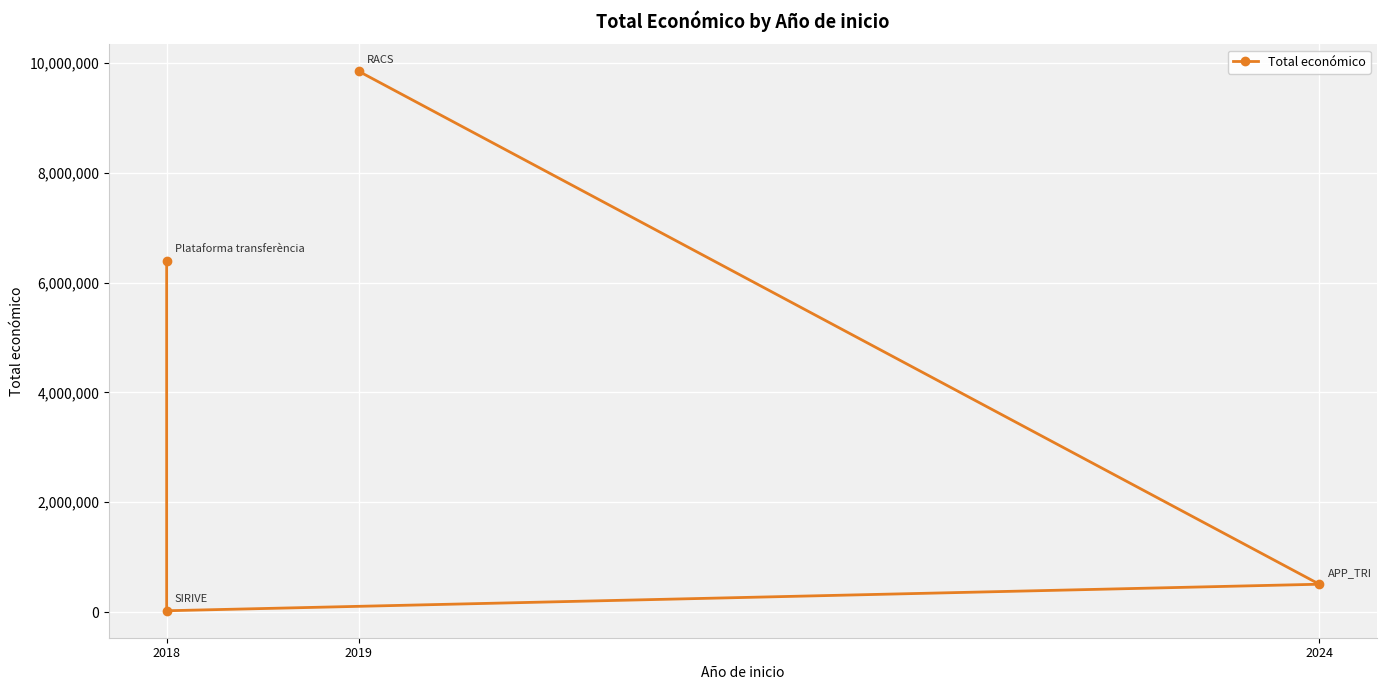

How many lines are shown in the chart?

1